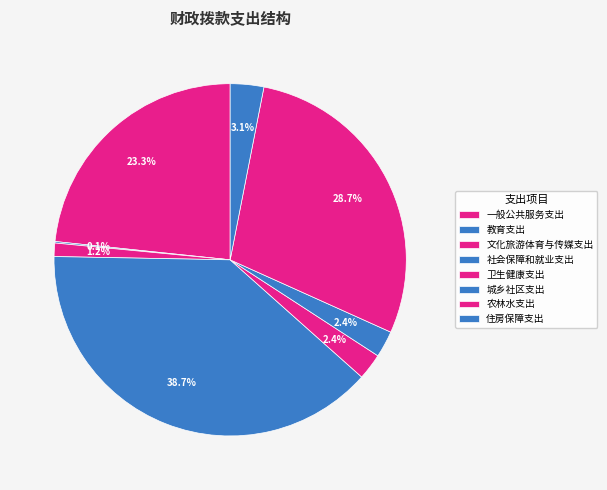

To the nearest percent, what is the average slice percentage?

12%